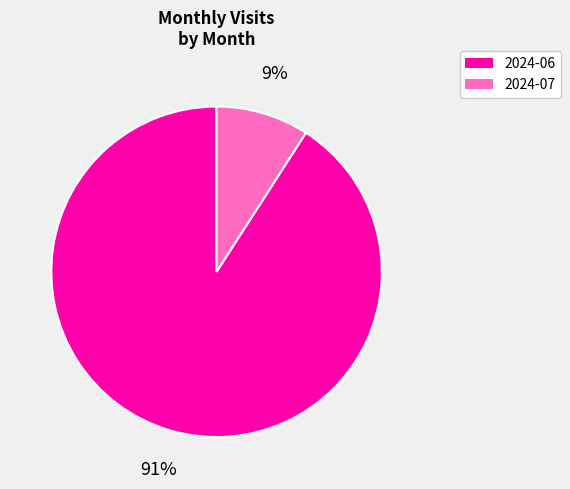

Between 2024-06 and 2024-07, which is larger?

2024-06